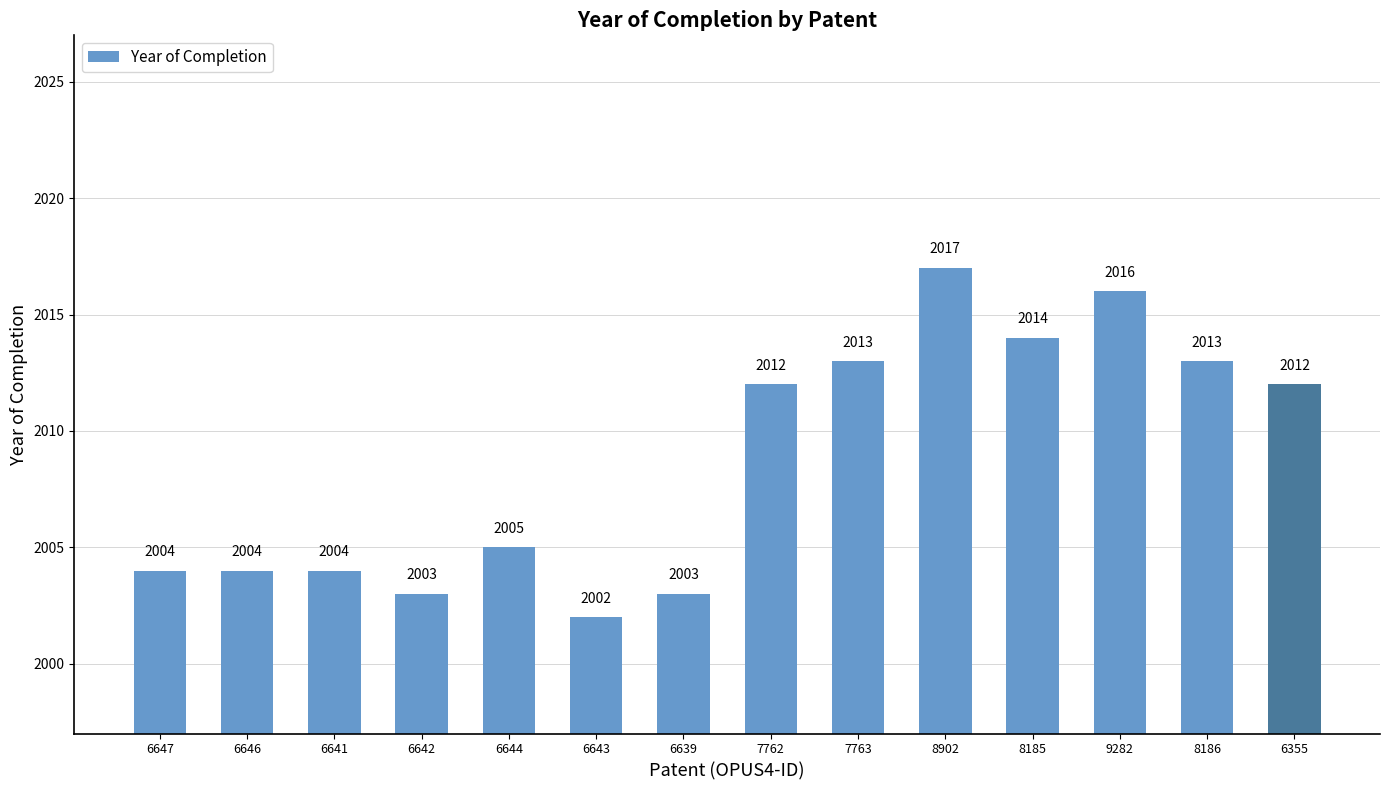

What is the approximate value at 6647, to the nearest 10?

2000